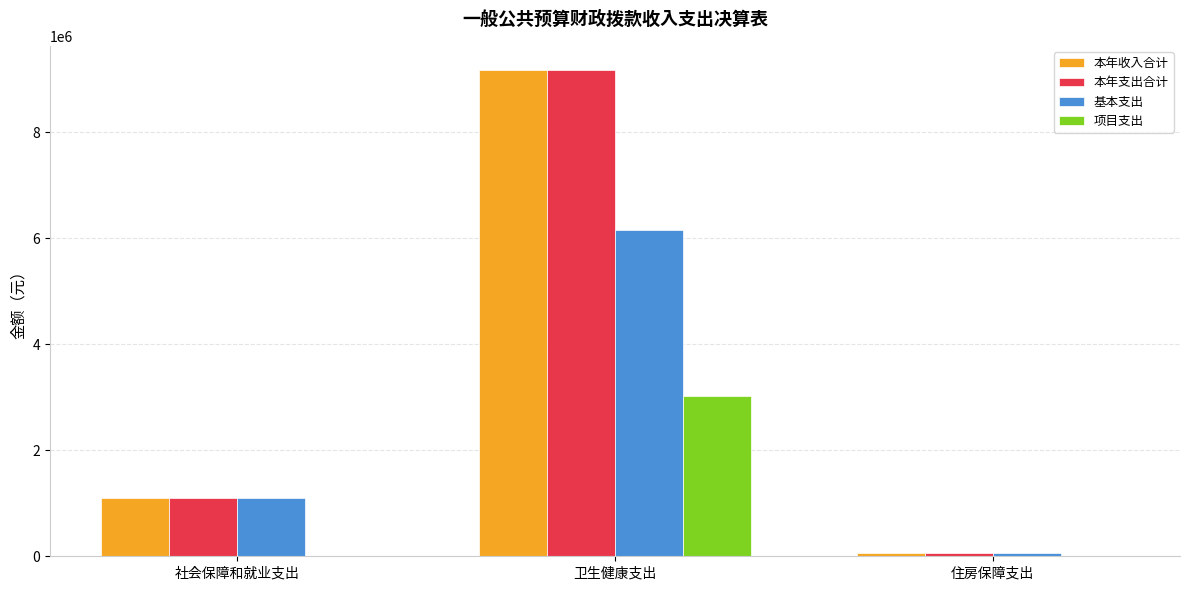

The 本年支出合计 series shows 9174574.8 at 卫生健康支出. True or false?

True